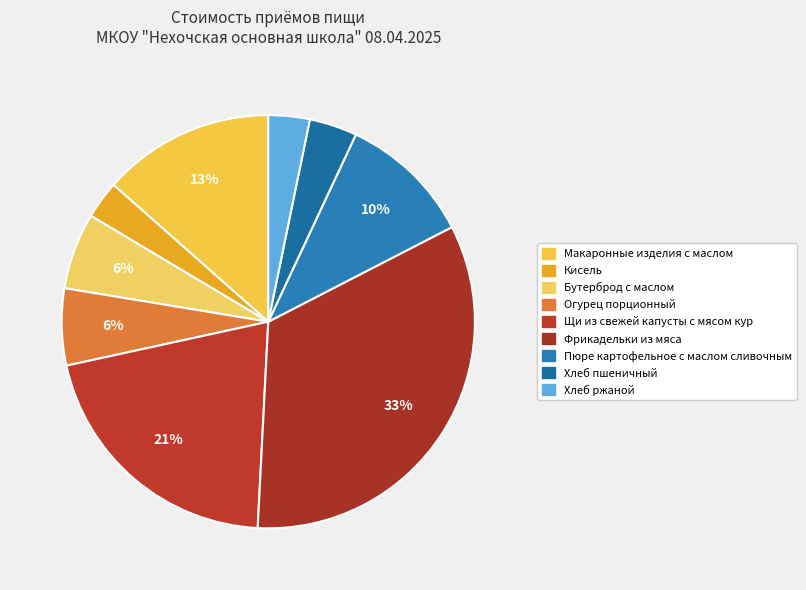

Count the number of slices in the pie.

9